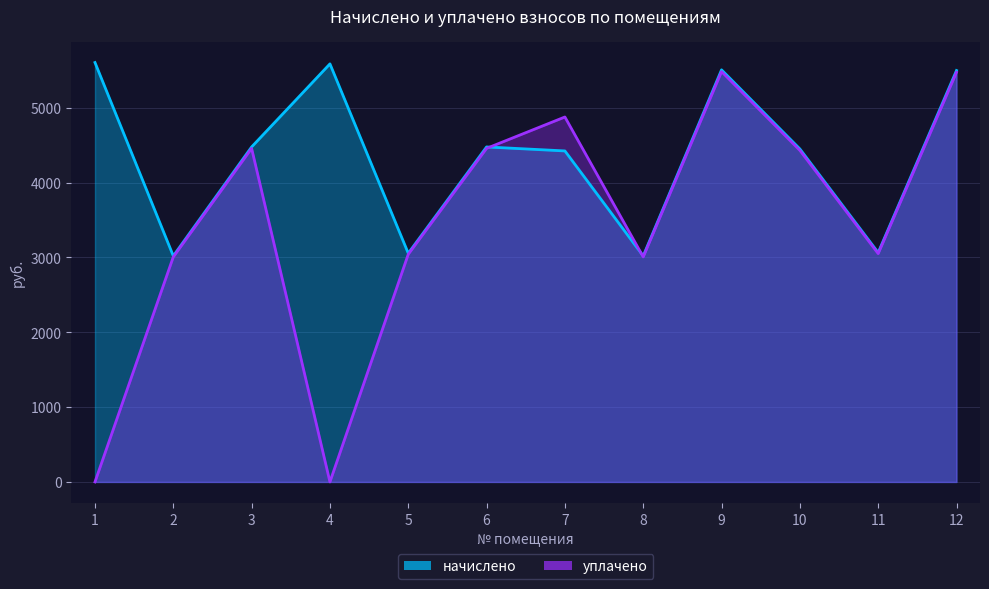

At which category is the sum across all series the highest?

9